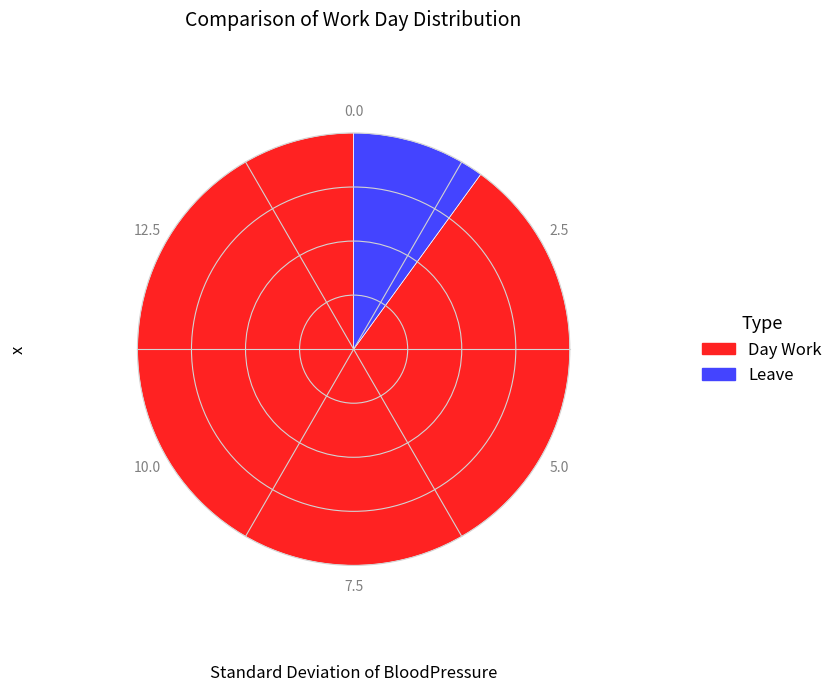

What is the ratio of the value at Leave to the value at Day Work?

0.1